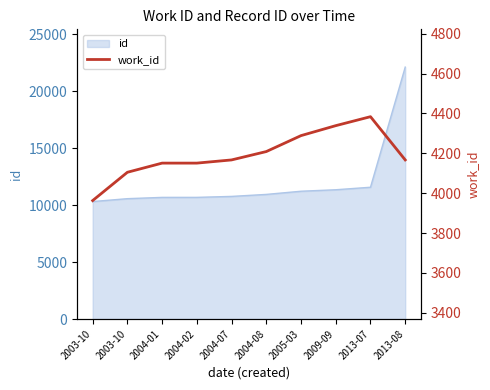

How many lines are shown in the chart?

1